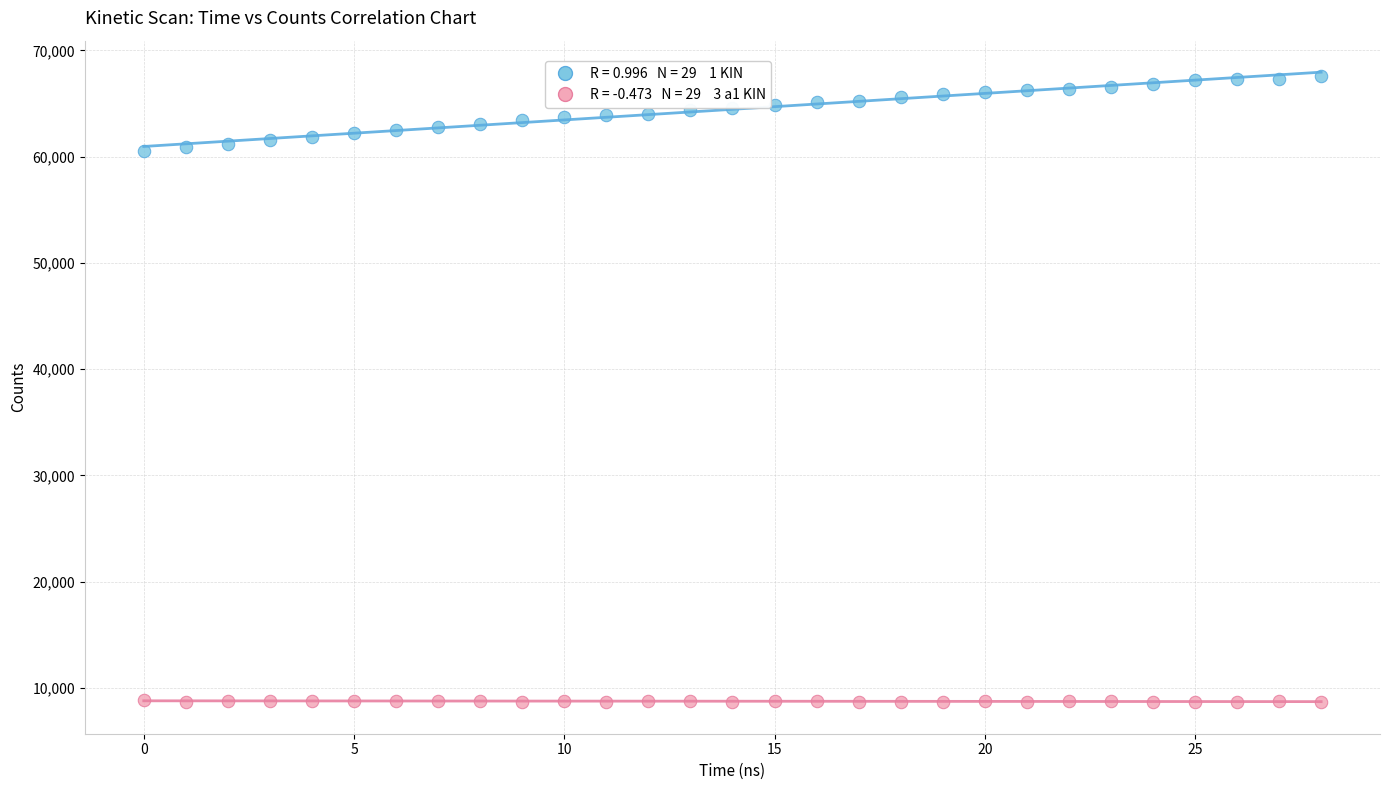

Across all data points, what is the range of Y values (max minus min)?

58980.0